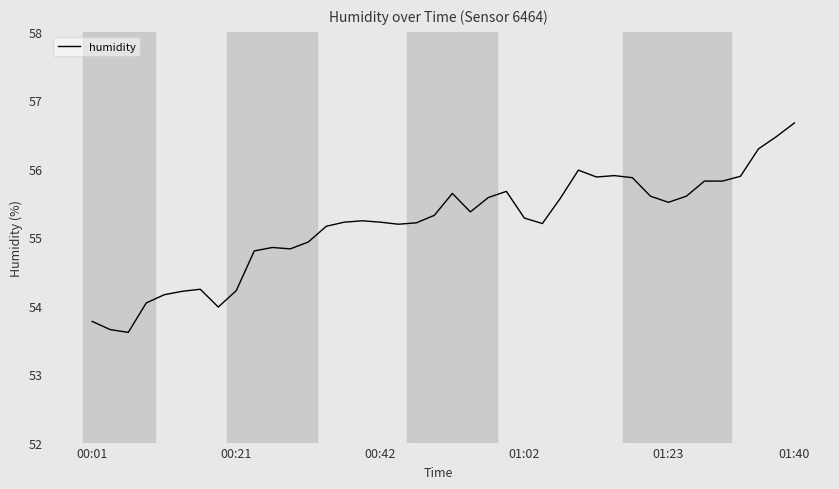

What is the difference between the second highest and minimum values?

2.9